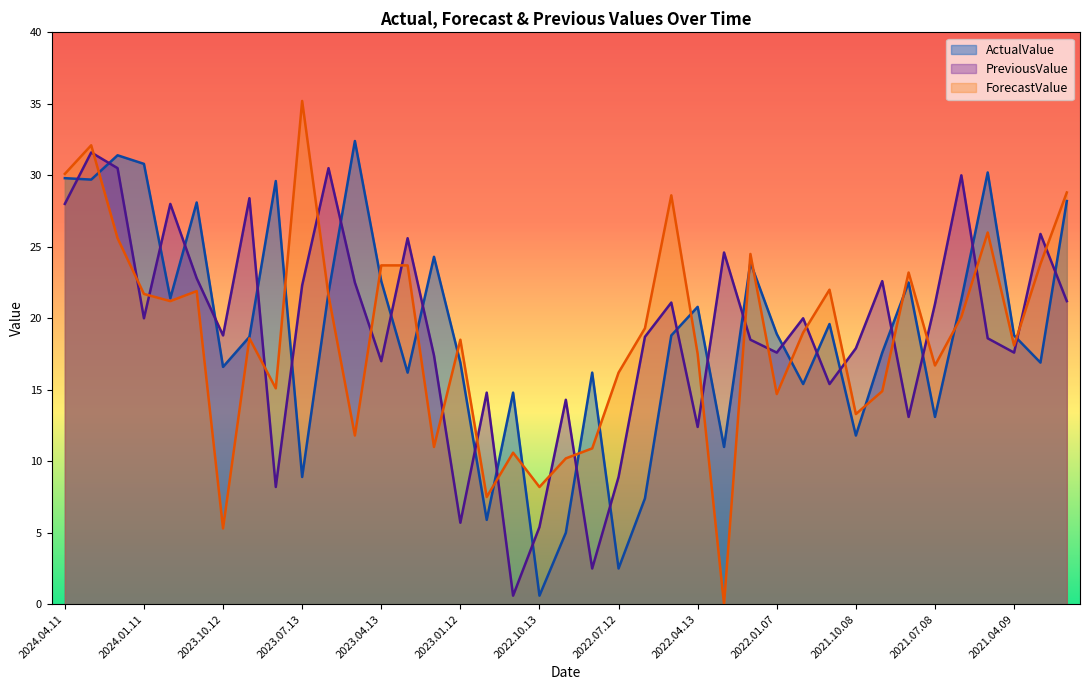

List the series in order of their peak value, lowest first.

PreviousValue, ActualValue, ForecastValue